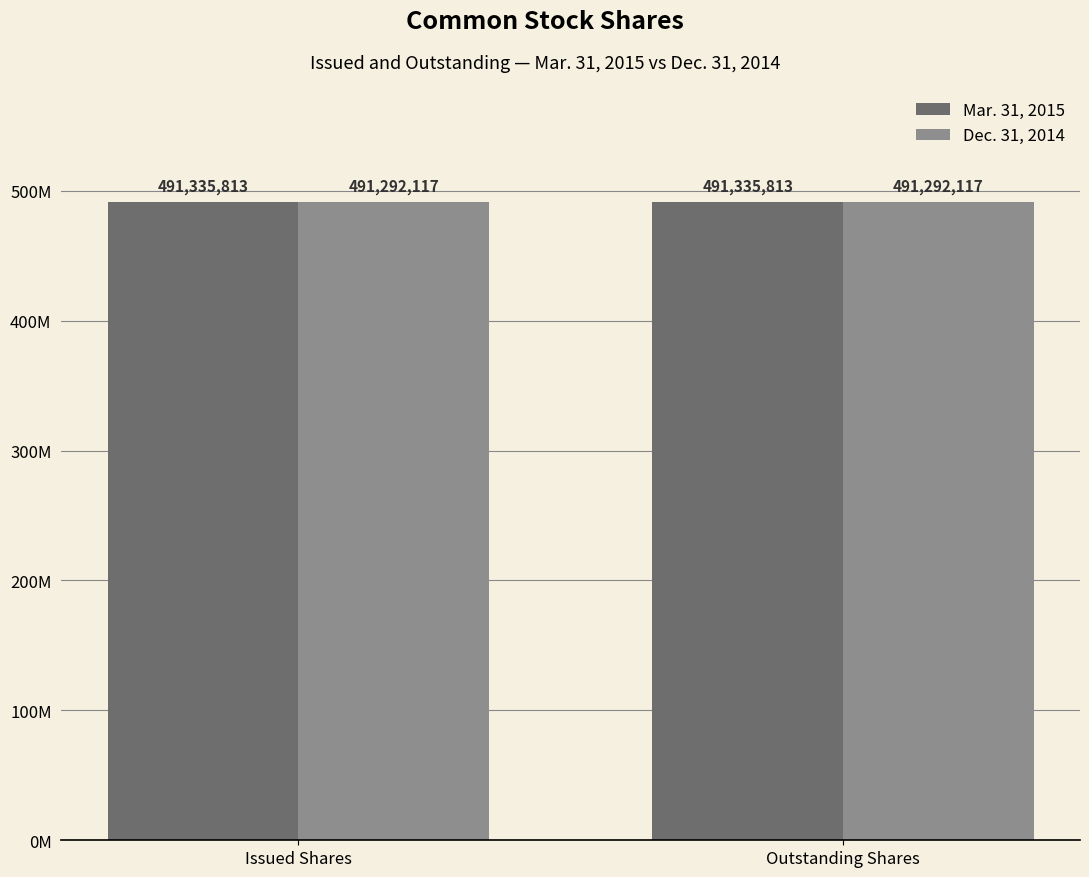

Which has a higher value, Outstanding Shares or Issued Shares?

Outstanding Shares